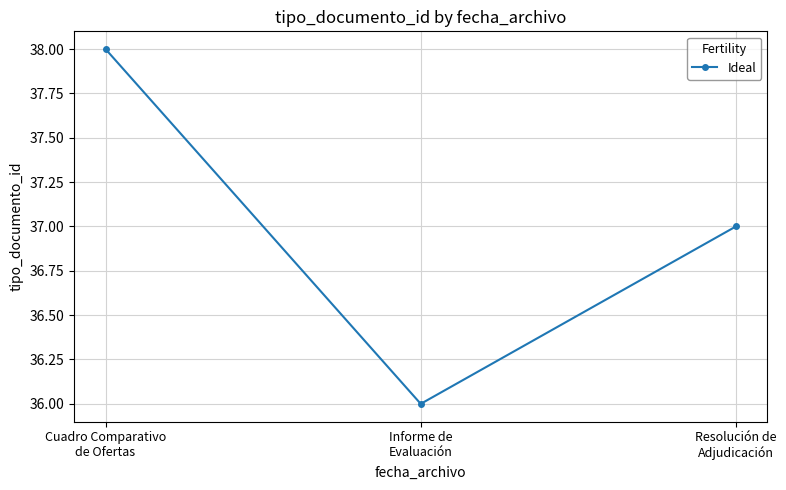

What is the sum of all values?

111